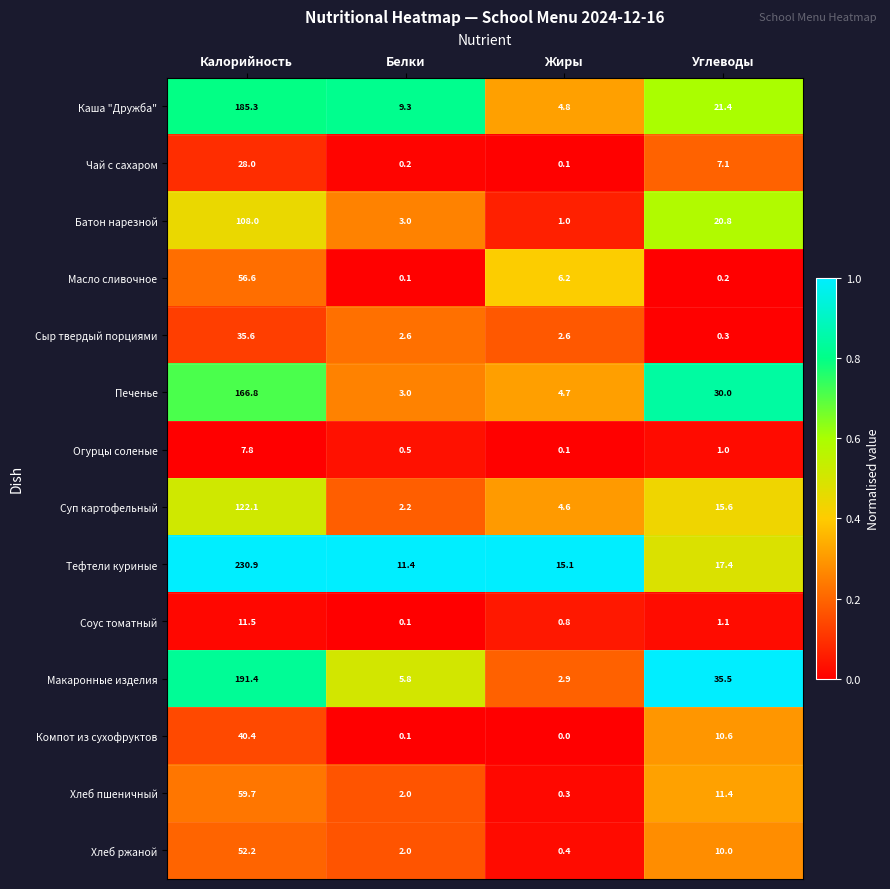

The value of Макаронные изделия at Калорийность is 86.3. True or false?

False